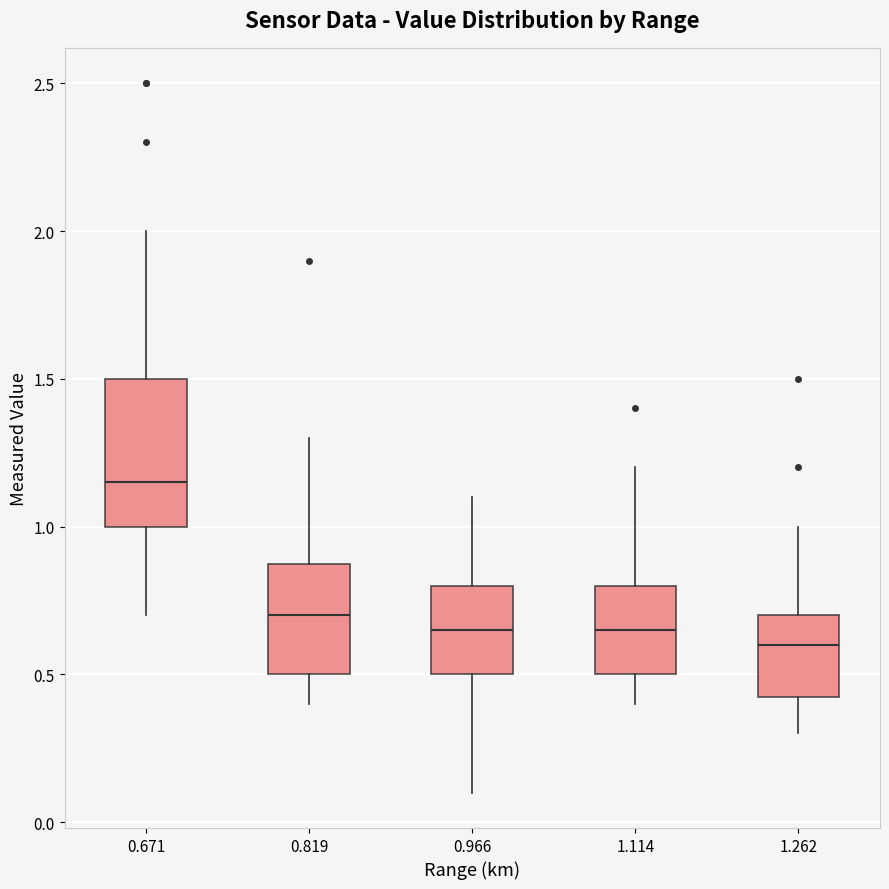

Reading left to right, transcribe this box plot: for each box, give where its median line is, the range the box spans, and where its two whiskers end, as read against the y-axis. The values are not printed on the chart, so give them approximately, as read against the axis.

0.671: median 1.15, box 1.00 to 1.50, whiskers 0.70 to 2.00
0.819: median 0.70, box 0.50 to 0.90, whiskers 0.40 to 1.30
0.966: median 0.65, box 0.50 to 0.80, whiskers 0.10 to 1.10
1.114: median 0.65, box 0.50 to 0.80, whiskers 0.40 to 1.20
1.262: median 0.60, box 0.45 to 0.70, whiskers 0.30 to 1.00